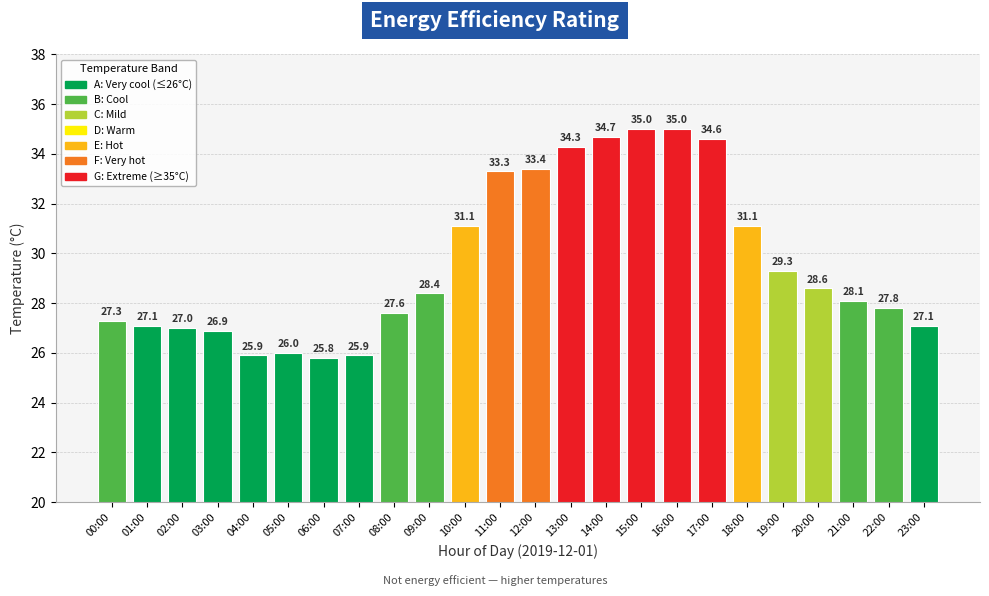

Which has a higher value, 03:00 or 06:00?

03:00